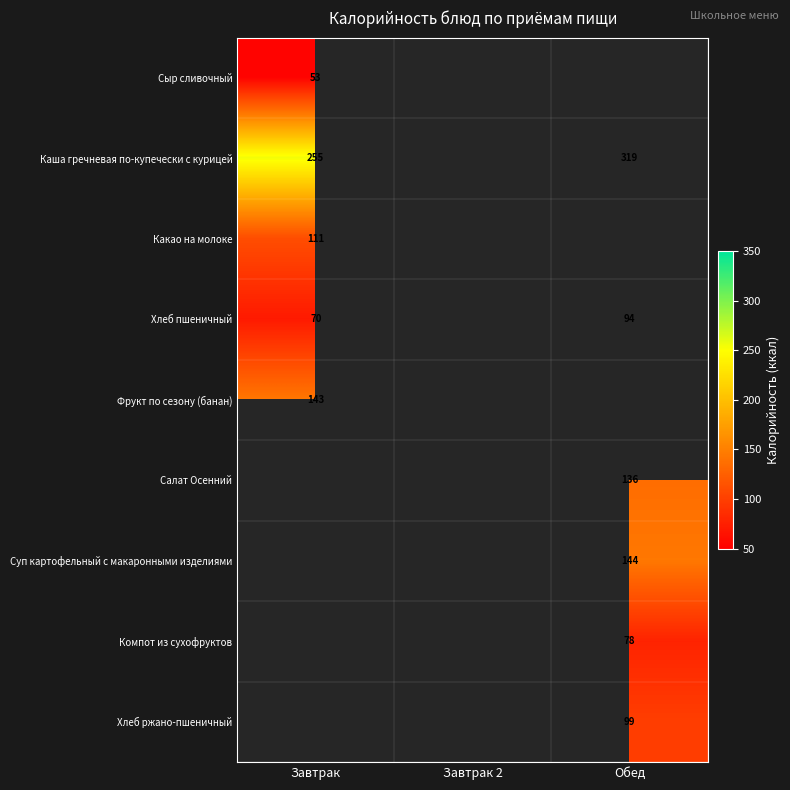

True or false: Суп картофельный с макаронными изделиями has a value of 144 at Обед.

True